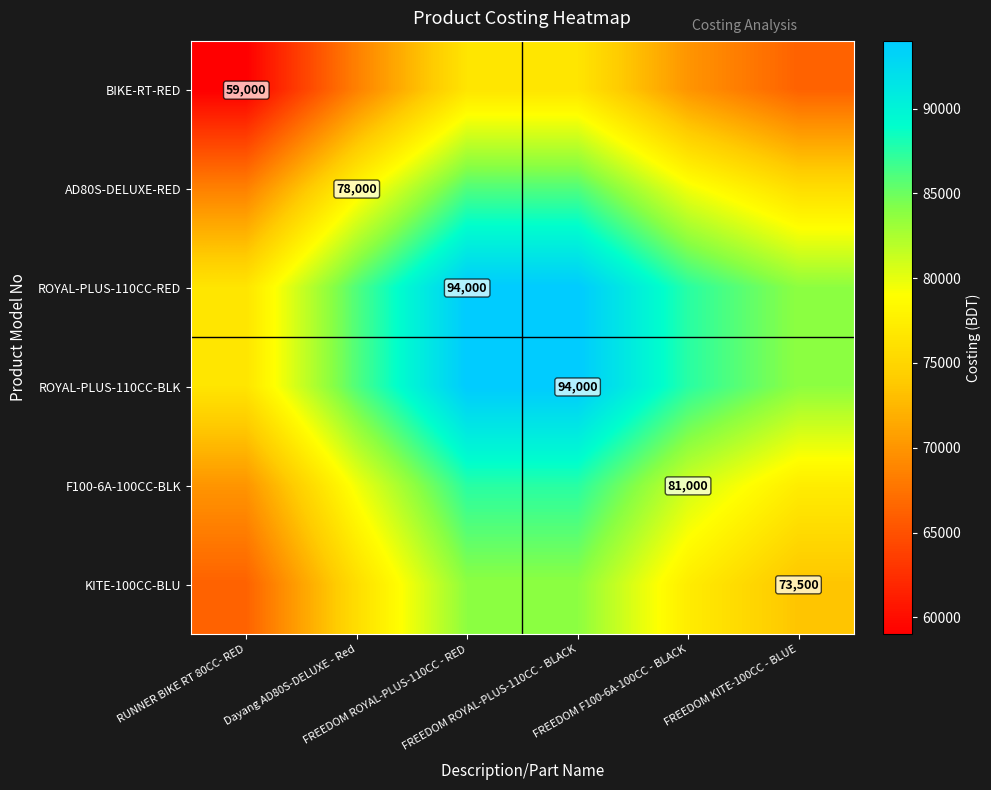

List the labels in order of AD80S-DELUXE-RED value, smallest first.

RUNNER BIKE RT 80CC- RED, FREEDOM KITE-100CC - BLUE, Dayang AD80S-DELUXE - Red, FREEDOM F100-6A-100CC - BLACK, FREEDOM ROYAL-PLUS-110CC - RED, FREEDOM ROYAL-PLUS-110CC - BLACK